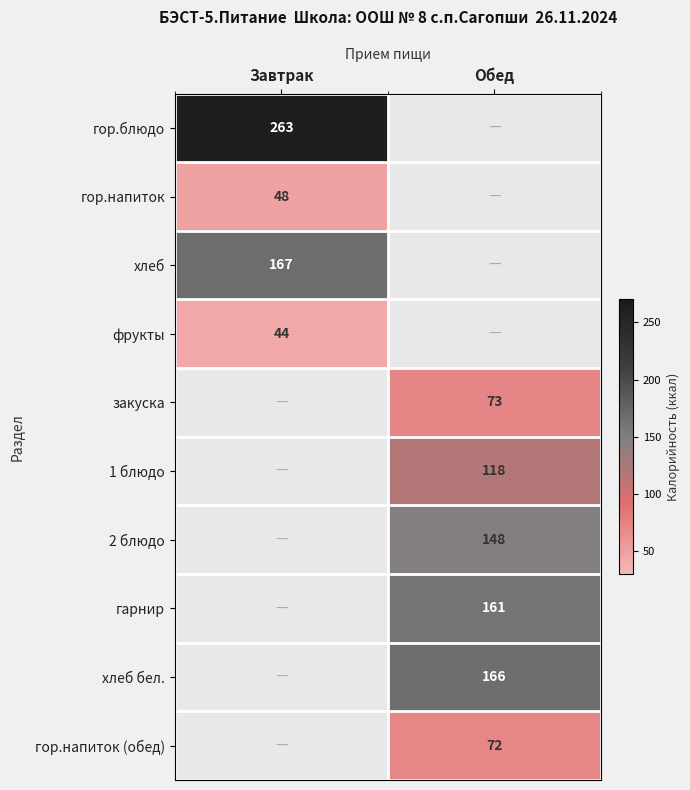

Is it true that 1 блюдо equals 154 at Обед?

False